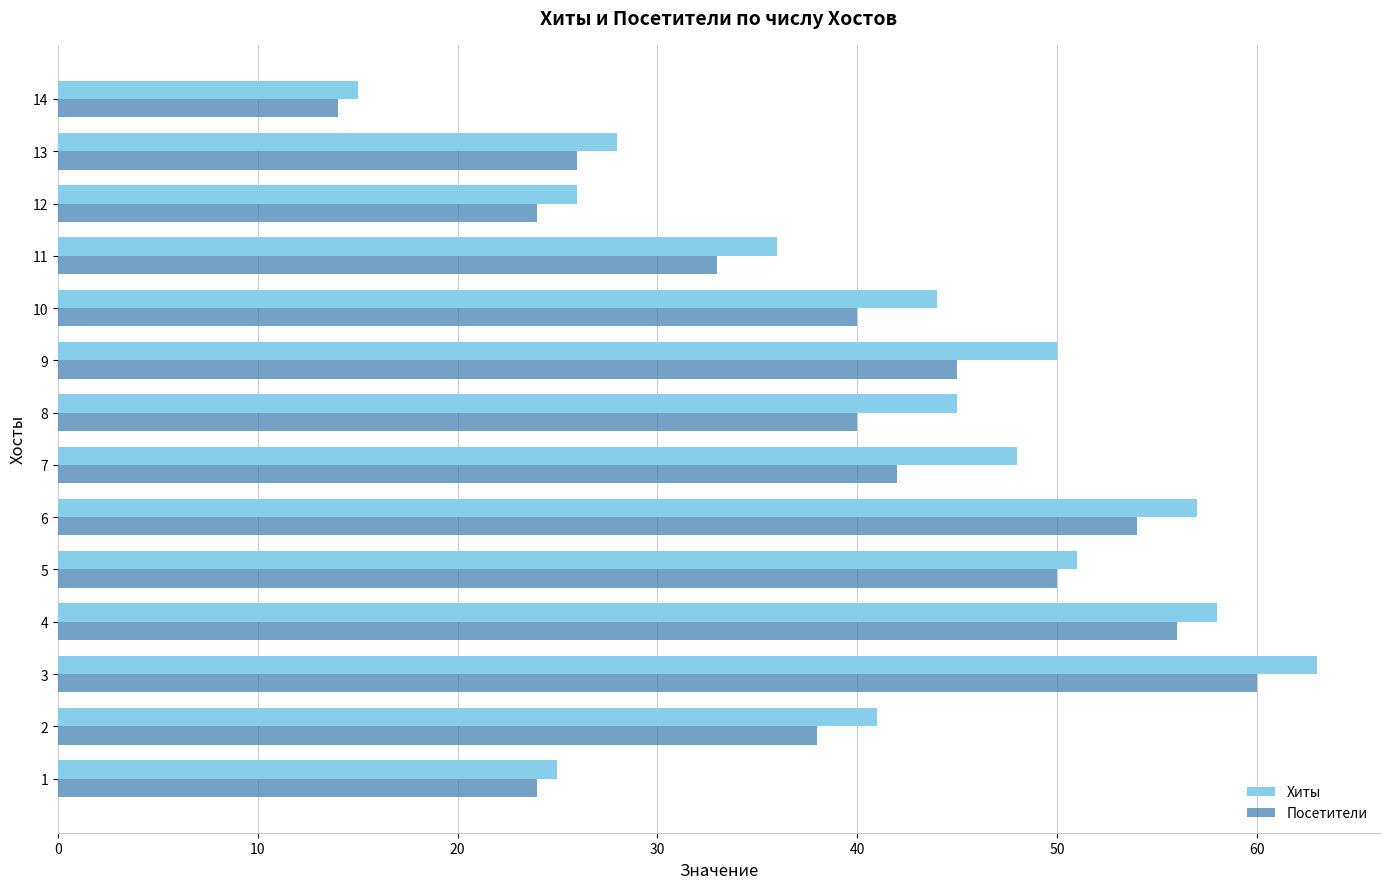

Which series has the widest spread of values?

Хиты